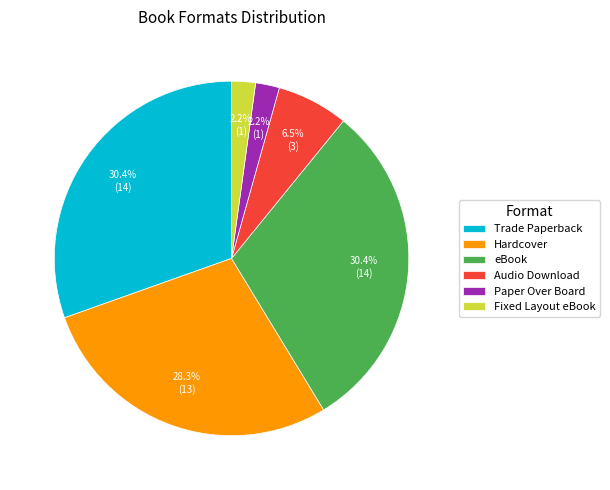

What is the ratio of the value at Fixed Layout eBook to the value at Paper Over Board?

1.0